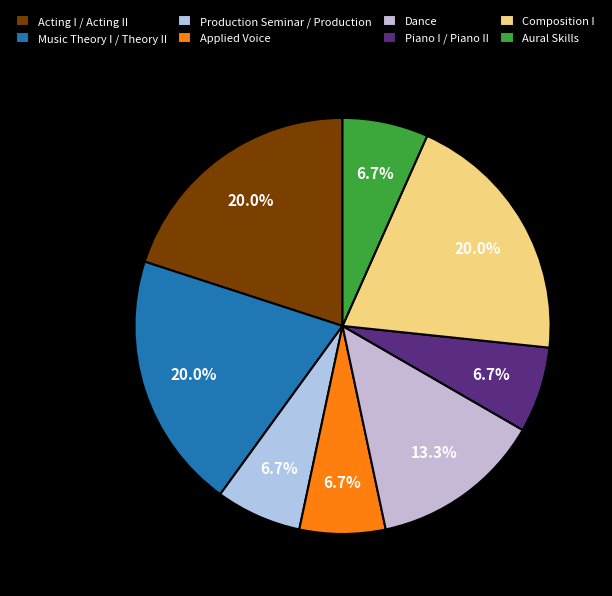

Which slice is the smallest?

Production Seminar / Production